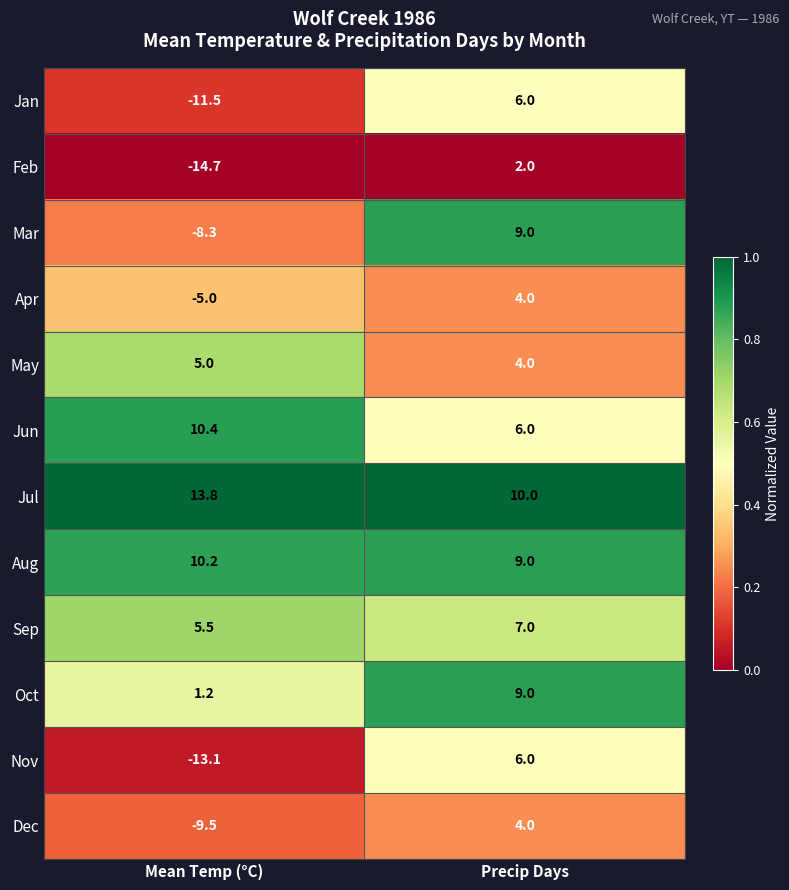

At which label is Feb closest to -6?

Precip Days